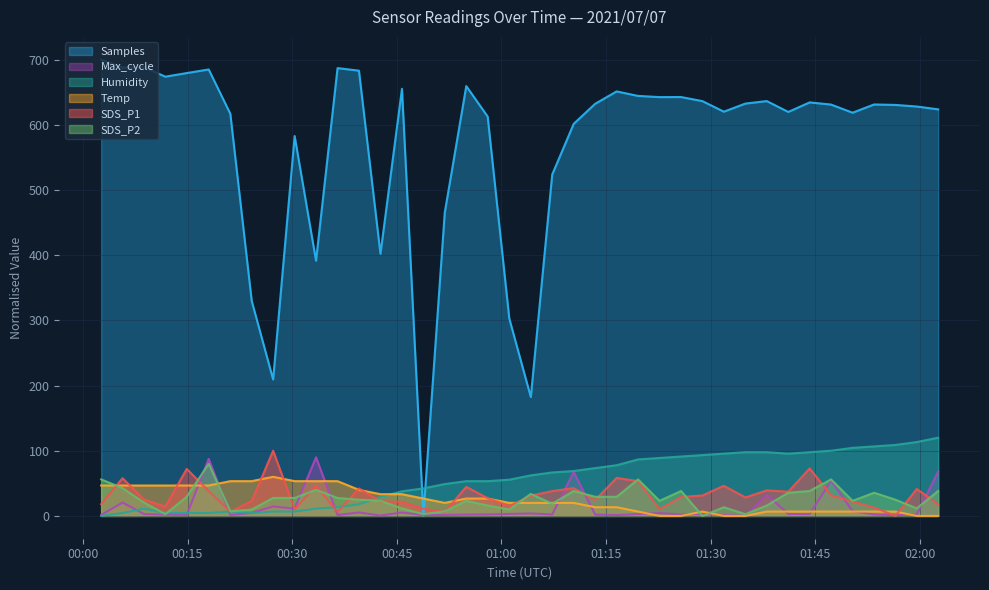

How many values in SDS_P2 are above zero?

39